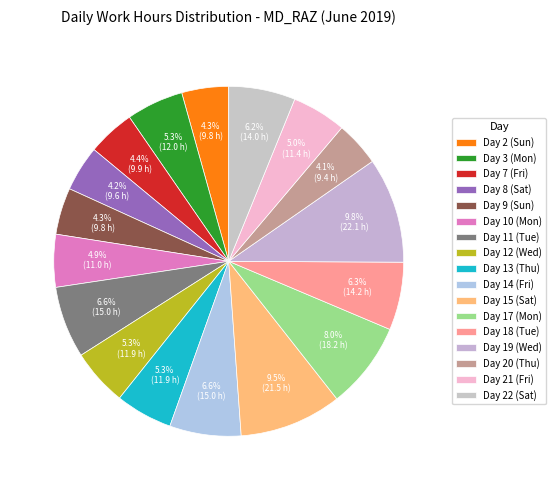

How many segments does this pie chart have?

17